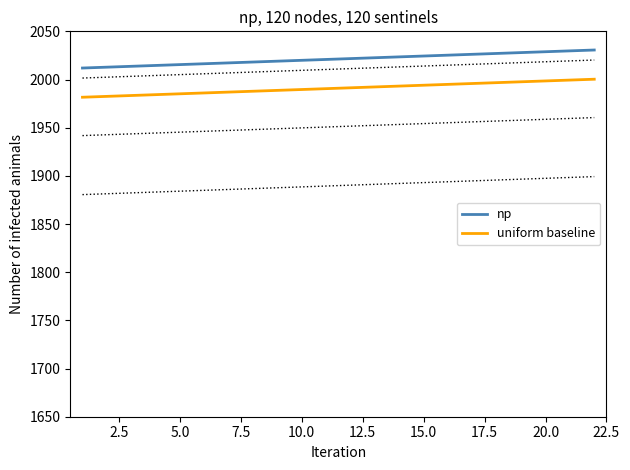

True or false: np and uniform baseline intersect in this chart.

False